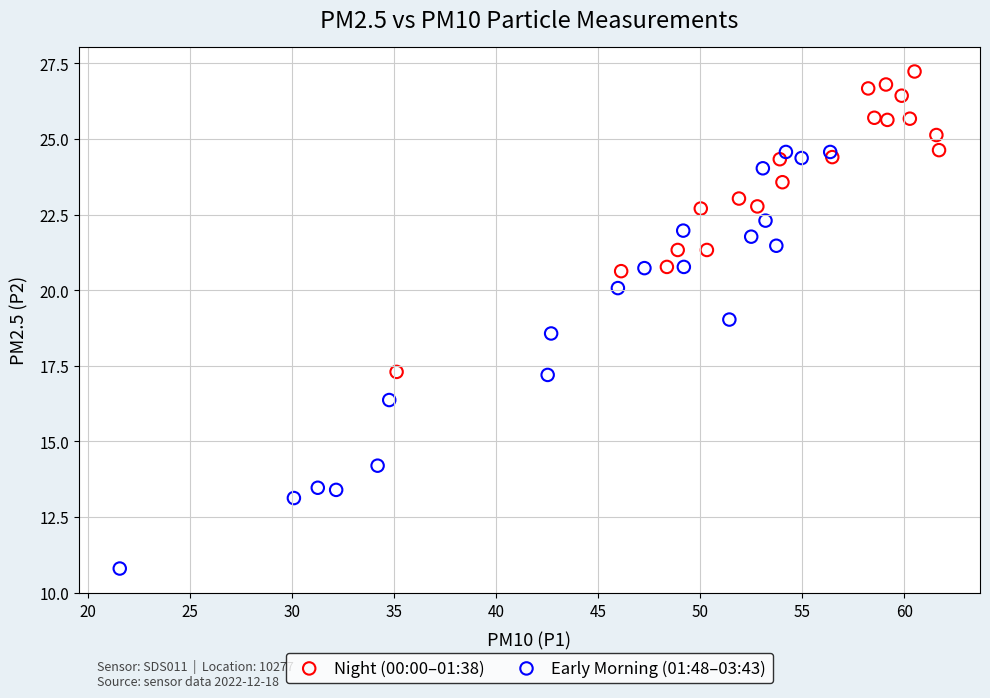

Which series has the largest Y range (max minus min)?

Early Morning (01:48–03:43)